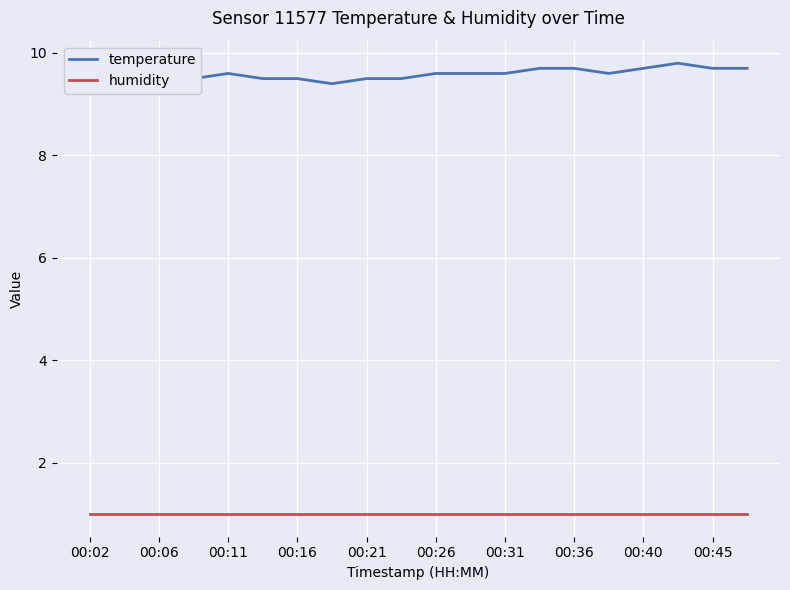

Is it true that temperature equals 15.5 at 00:06?

False